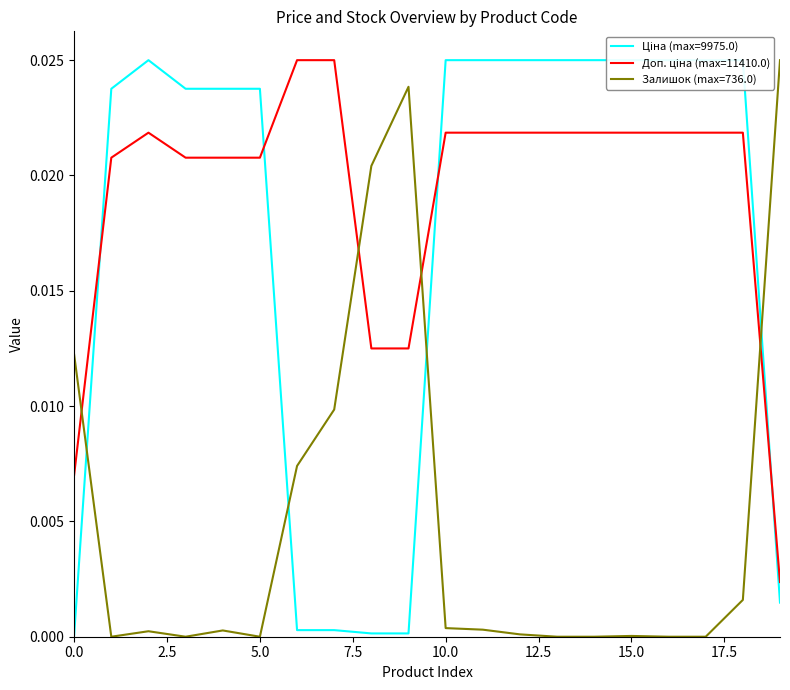

Is this an area chart (filled region under the line)?

No